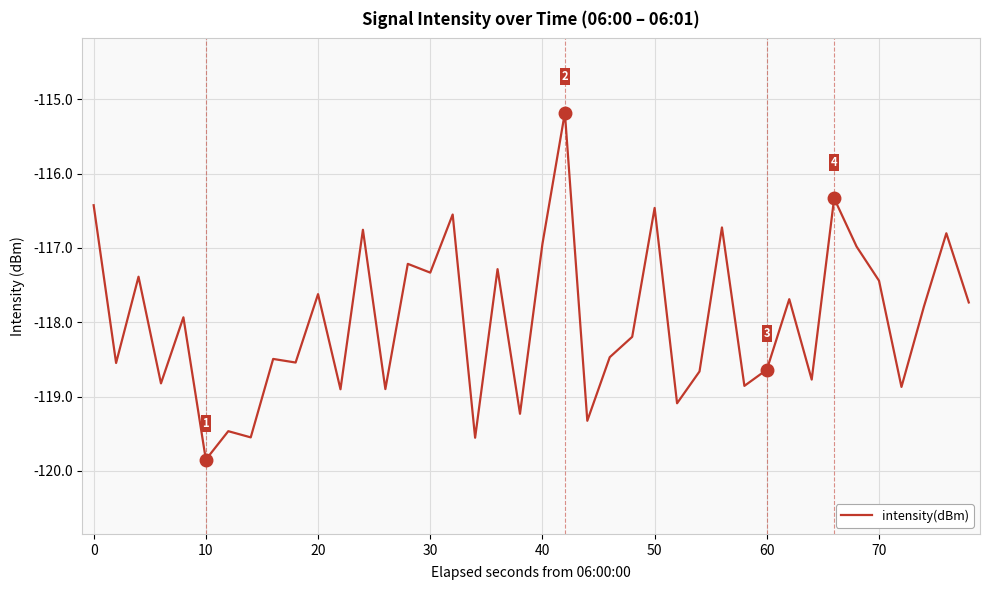

What is the maximum value shown in the chart?

-115.2